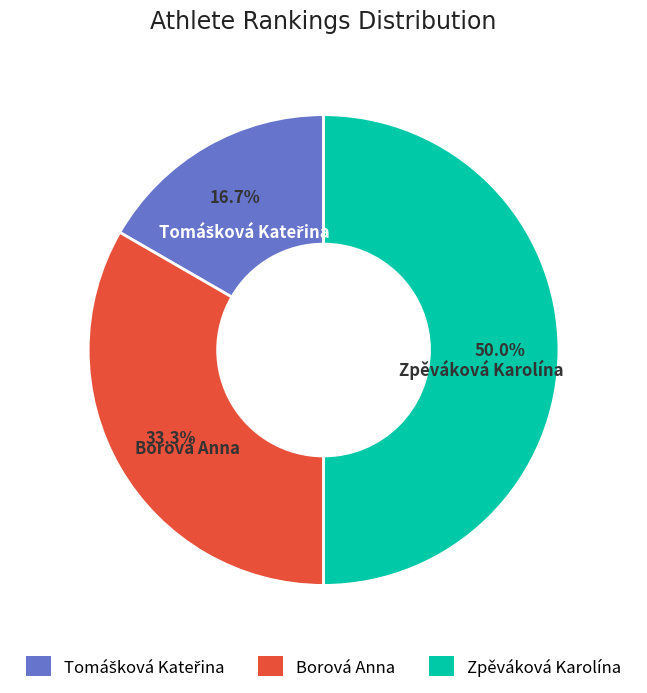

Which slice is the largest?

Zpěváková Karolína